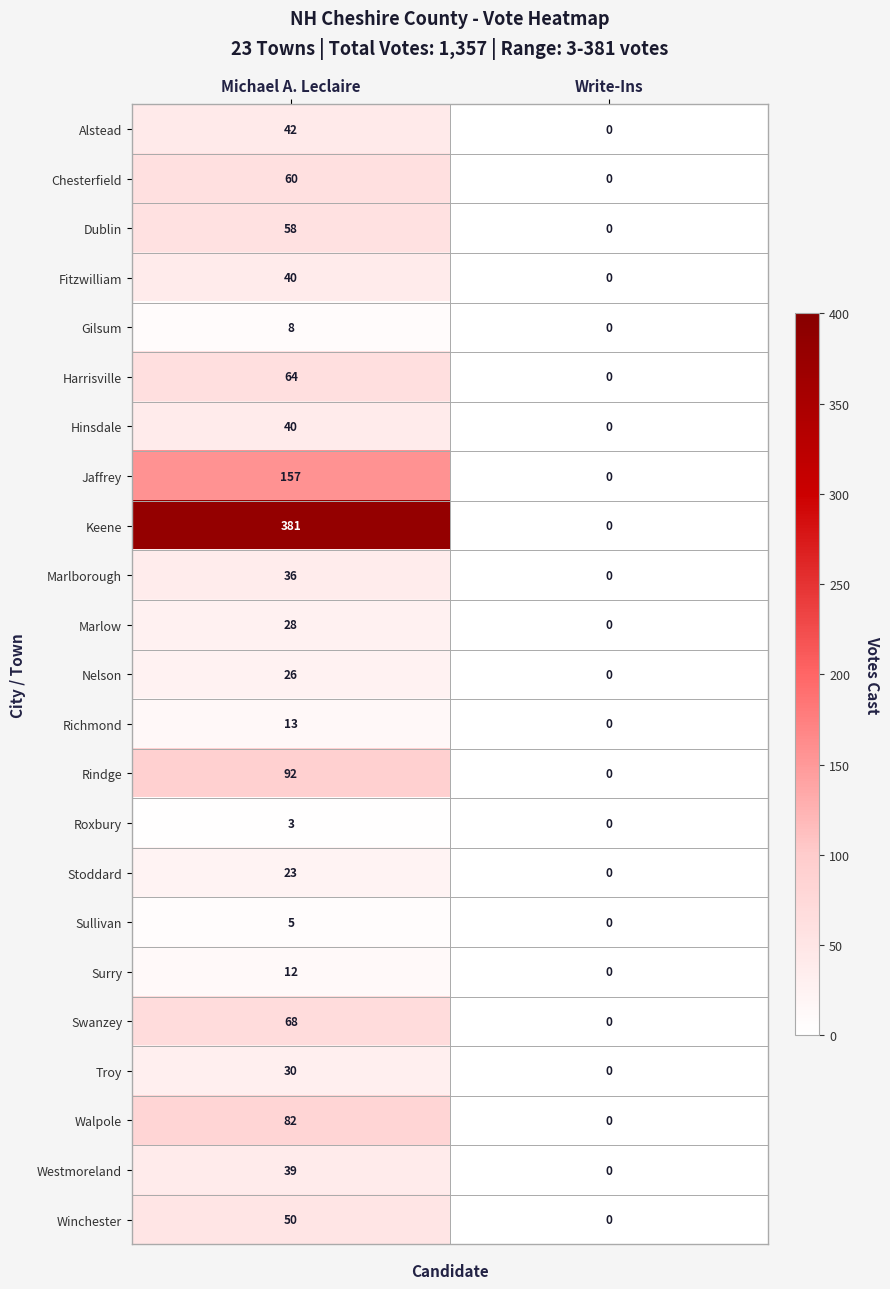

What is the maximum value shown in the chart?

381